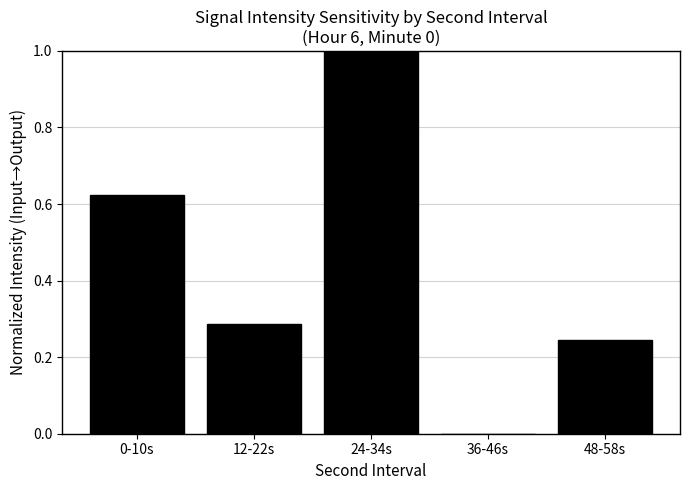

What is the change in value from 0-10s to 48-58s?

-0.4